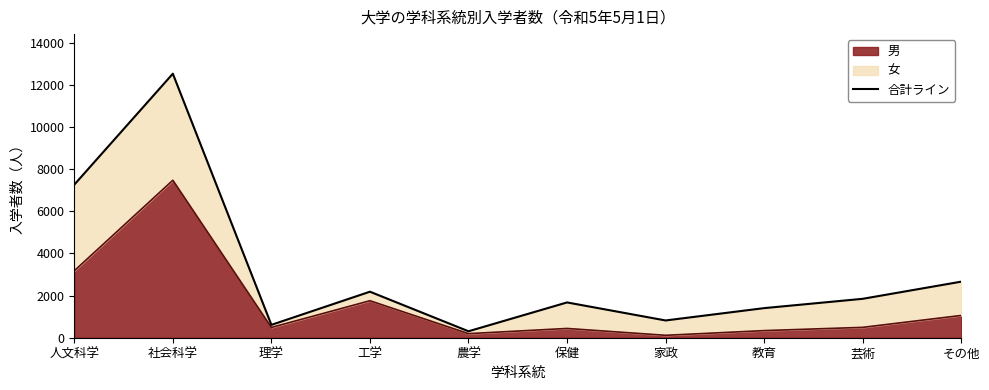

Where is the data nearest to the value 6415?

人文科学